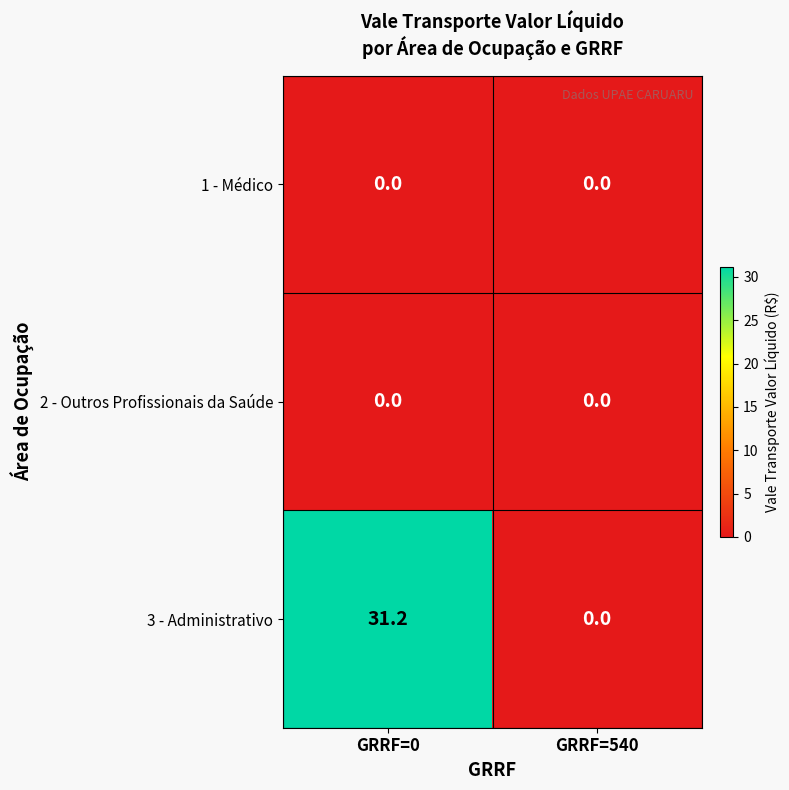

Is the value of 3 - Administrativo at GRRF=0 greater than the value of 2 - Outros Profissionais da Saúde at GRRF=540?

Yes